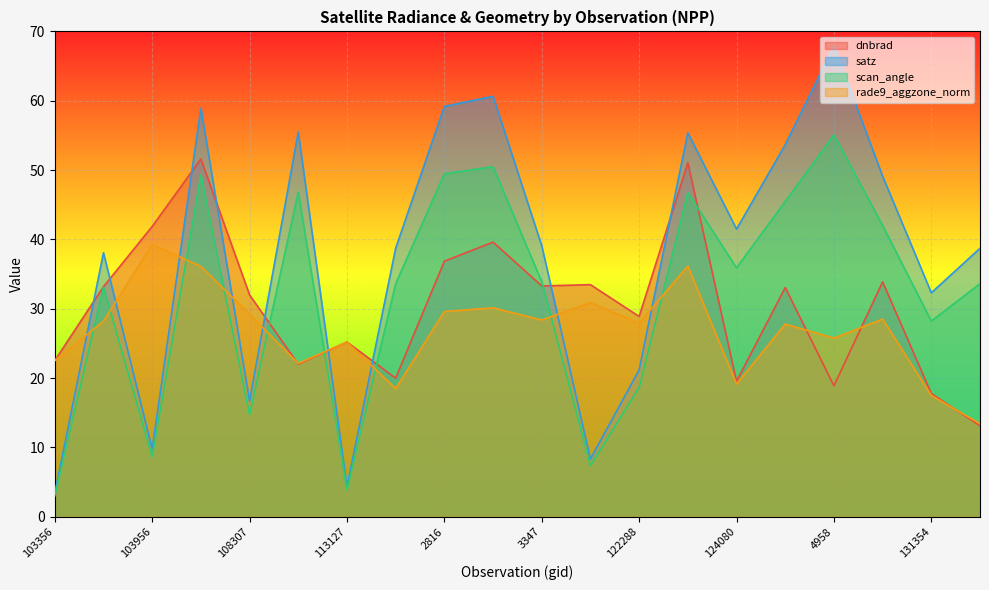

What is the total value across all series at 122288?

96.6